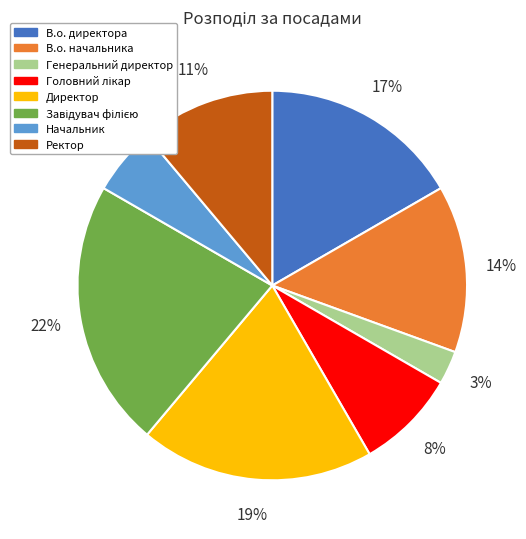

Which has a higher value, Начальник or Ректор?

Ректор